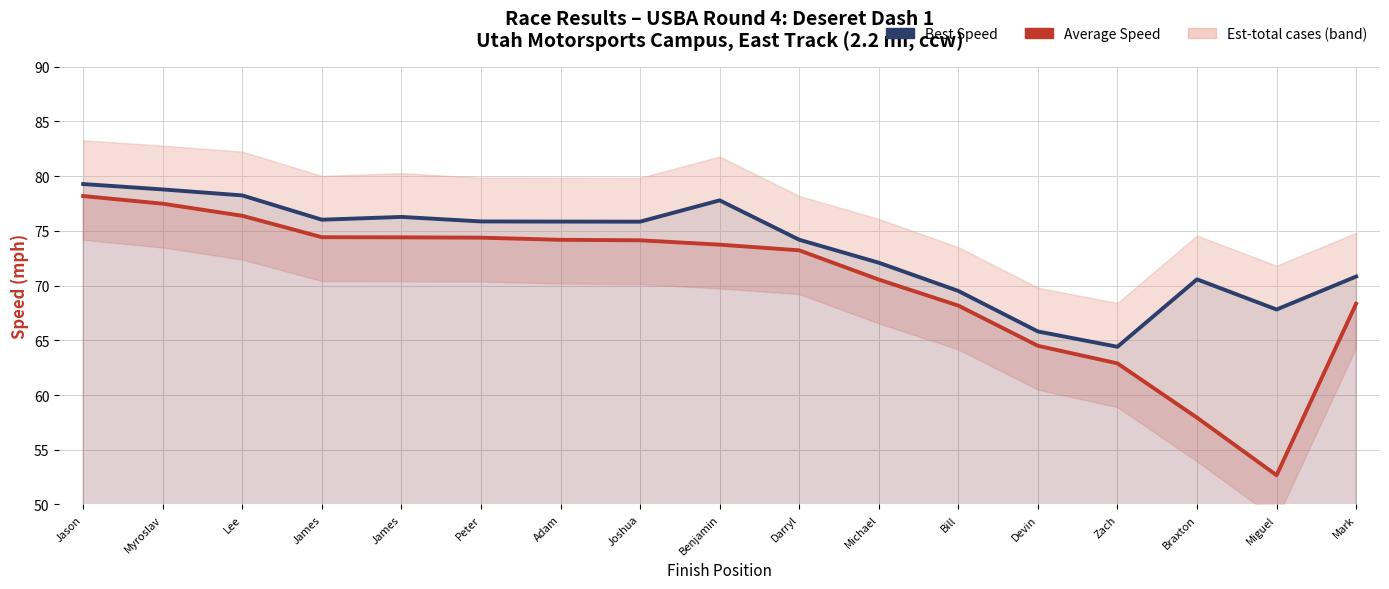

What is the maximum value for Best Speed?

79.3